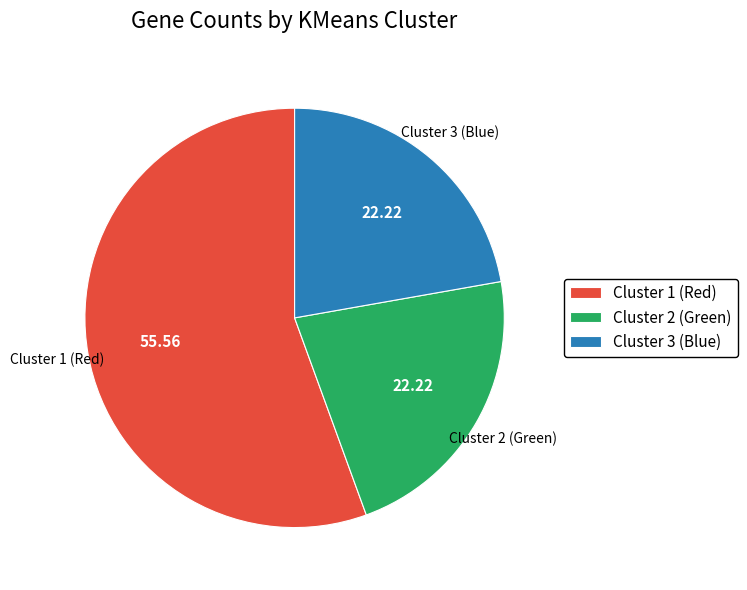

Approximately how many times larger is the value at Cluster 3 (Blue) compared to Cluster 1 (Red)?

0.4